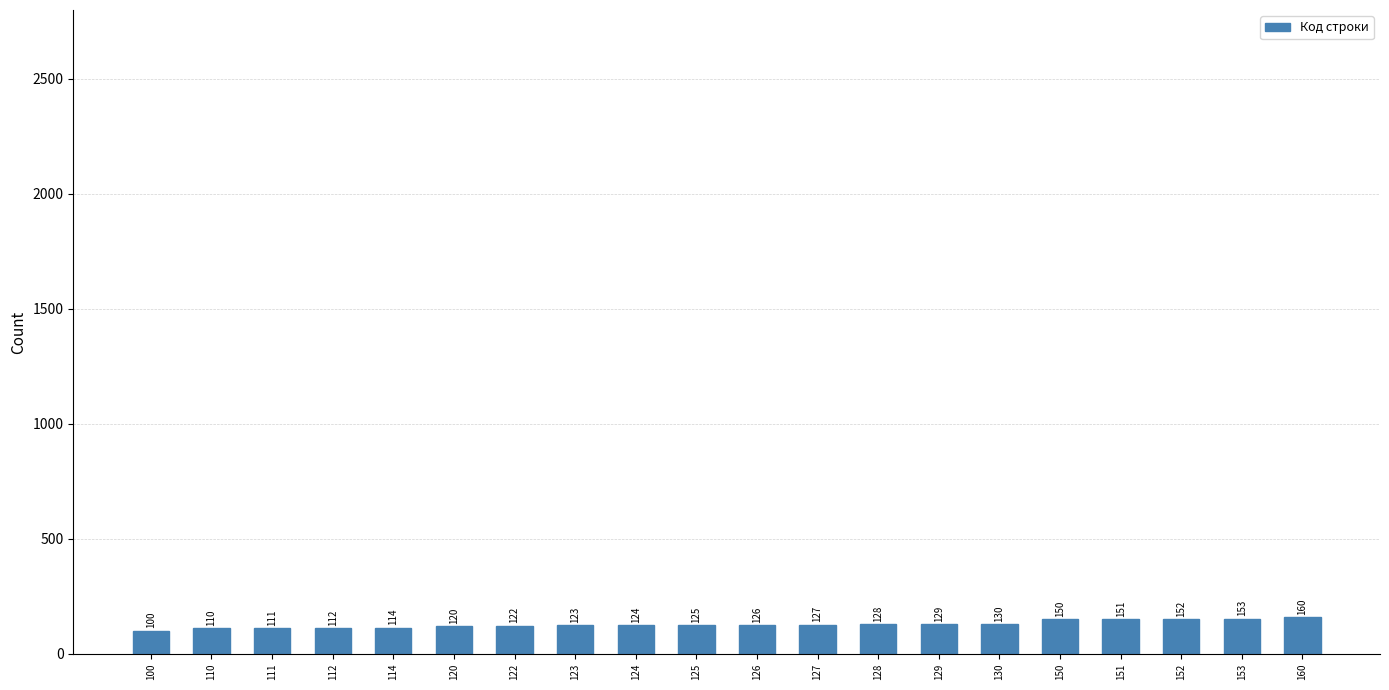

The chart shows a value of 130 at 130. True or false?

True